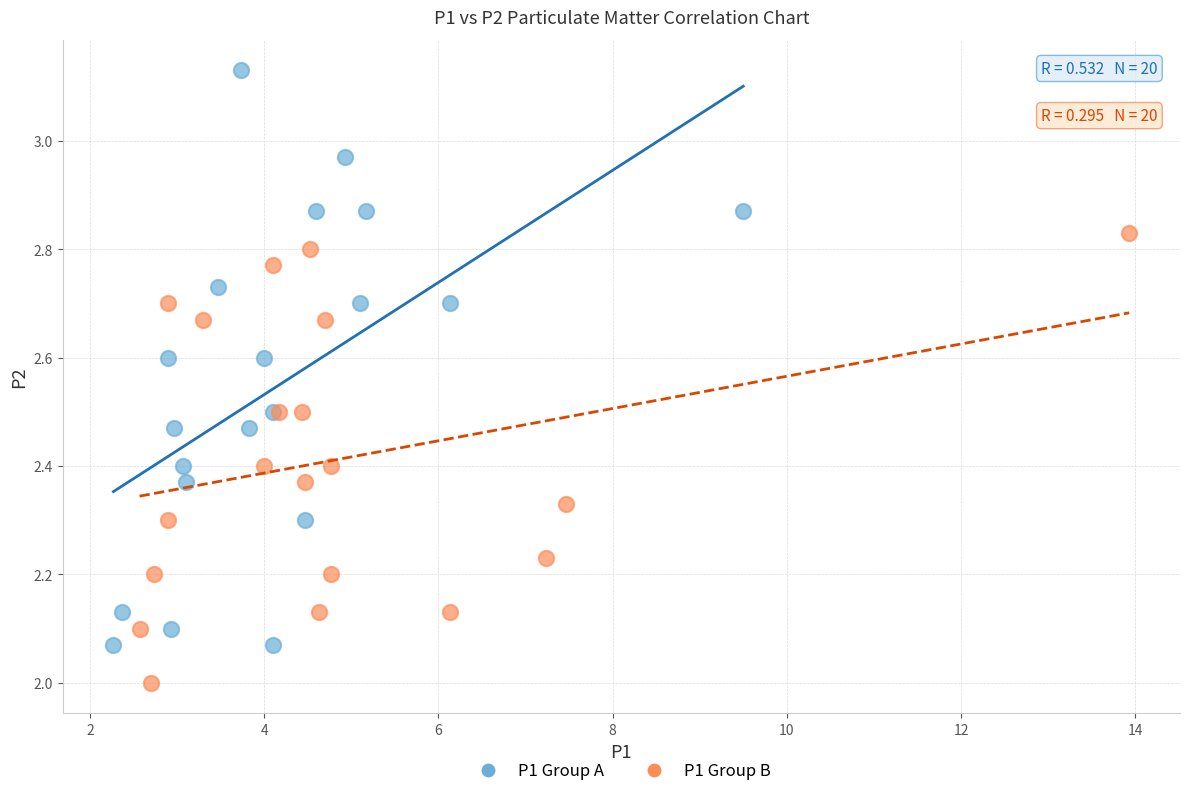

Which series contains the lowest Y value?

P1 Group B